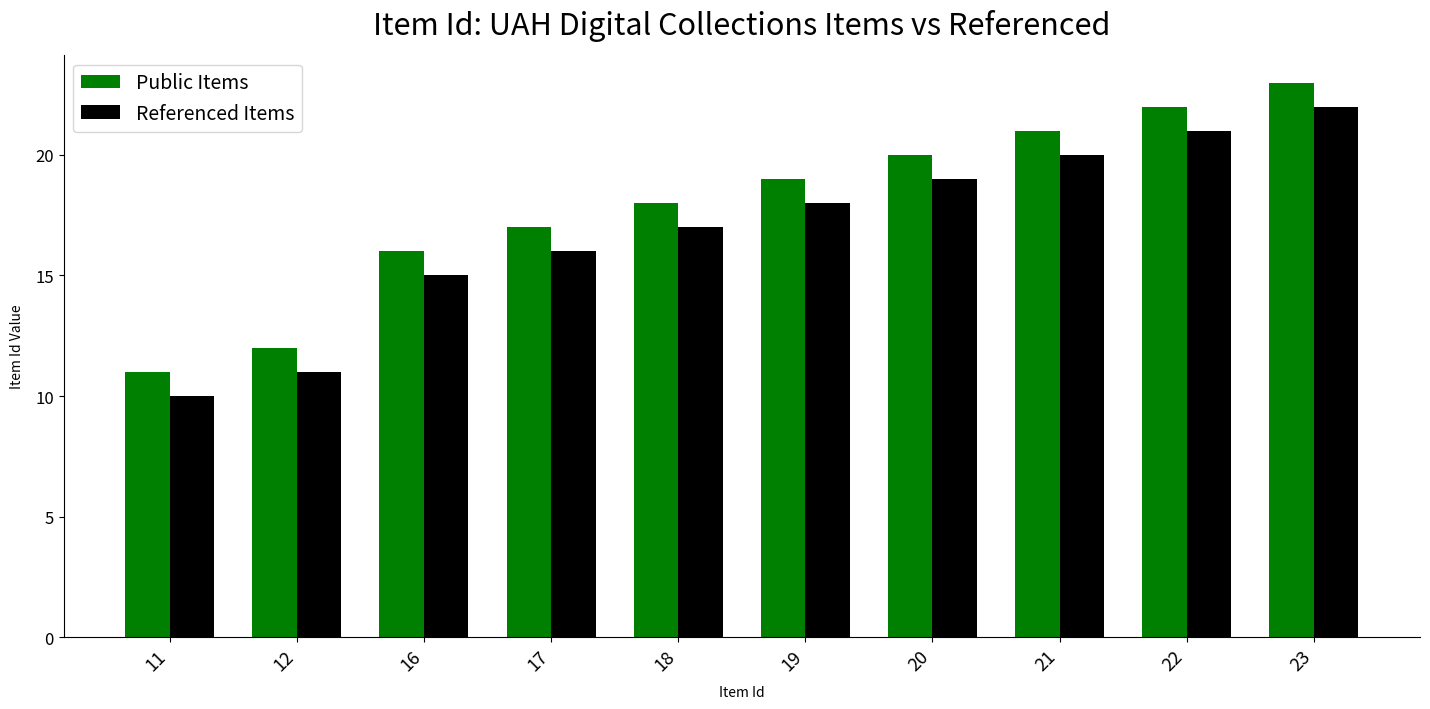

Rank the series at 16 from highest to lowest value.

Public Items, Referenced Items